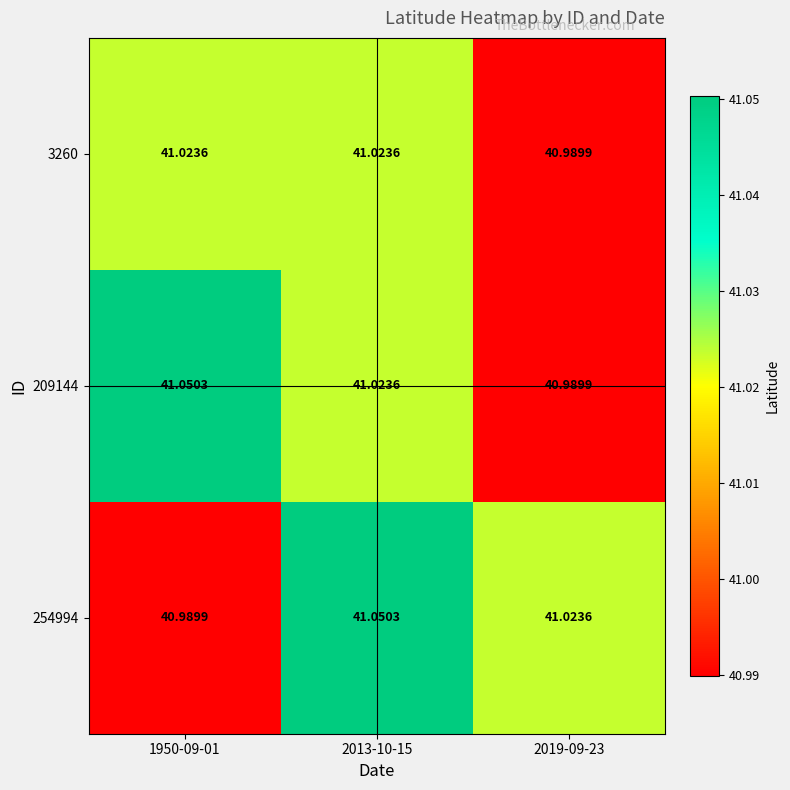

Is the value of 254994 at 2013-10-15 greater than the value of 209144 at 2013-10-15?

Yes